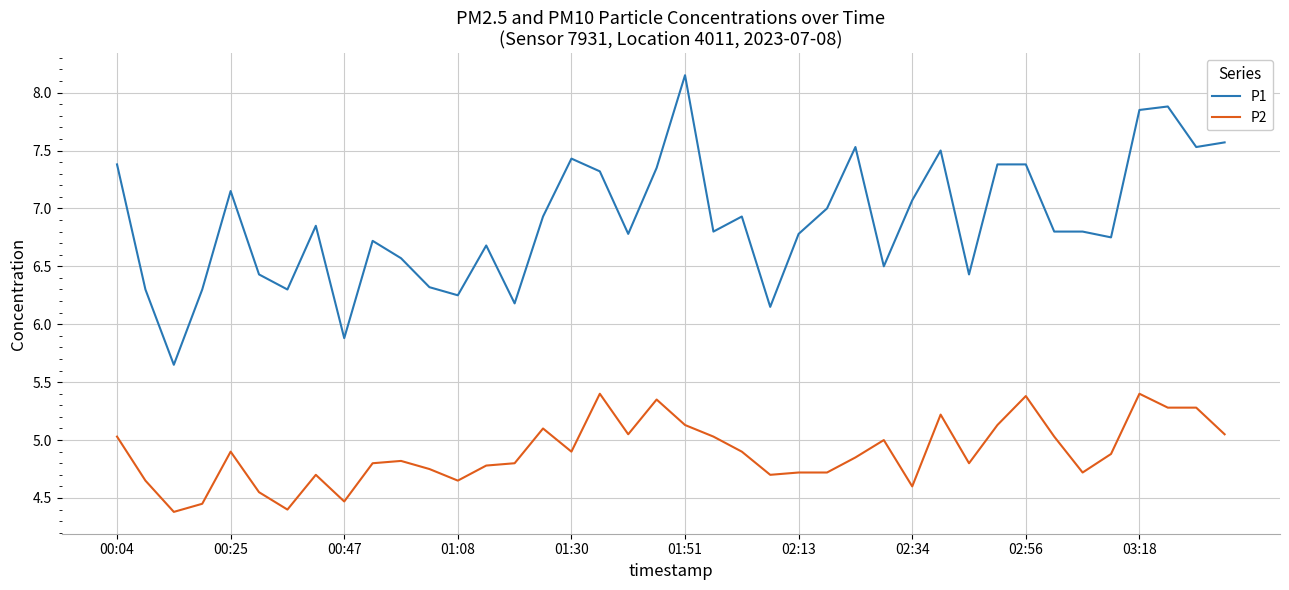

What is the minimum value shown in the chart?

4.4